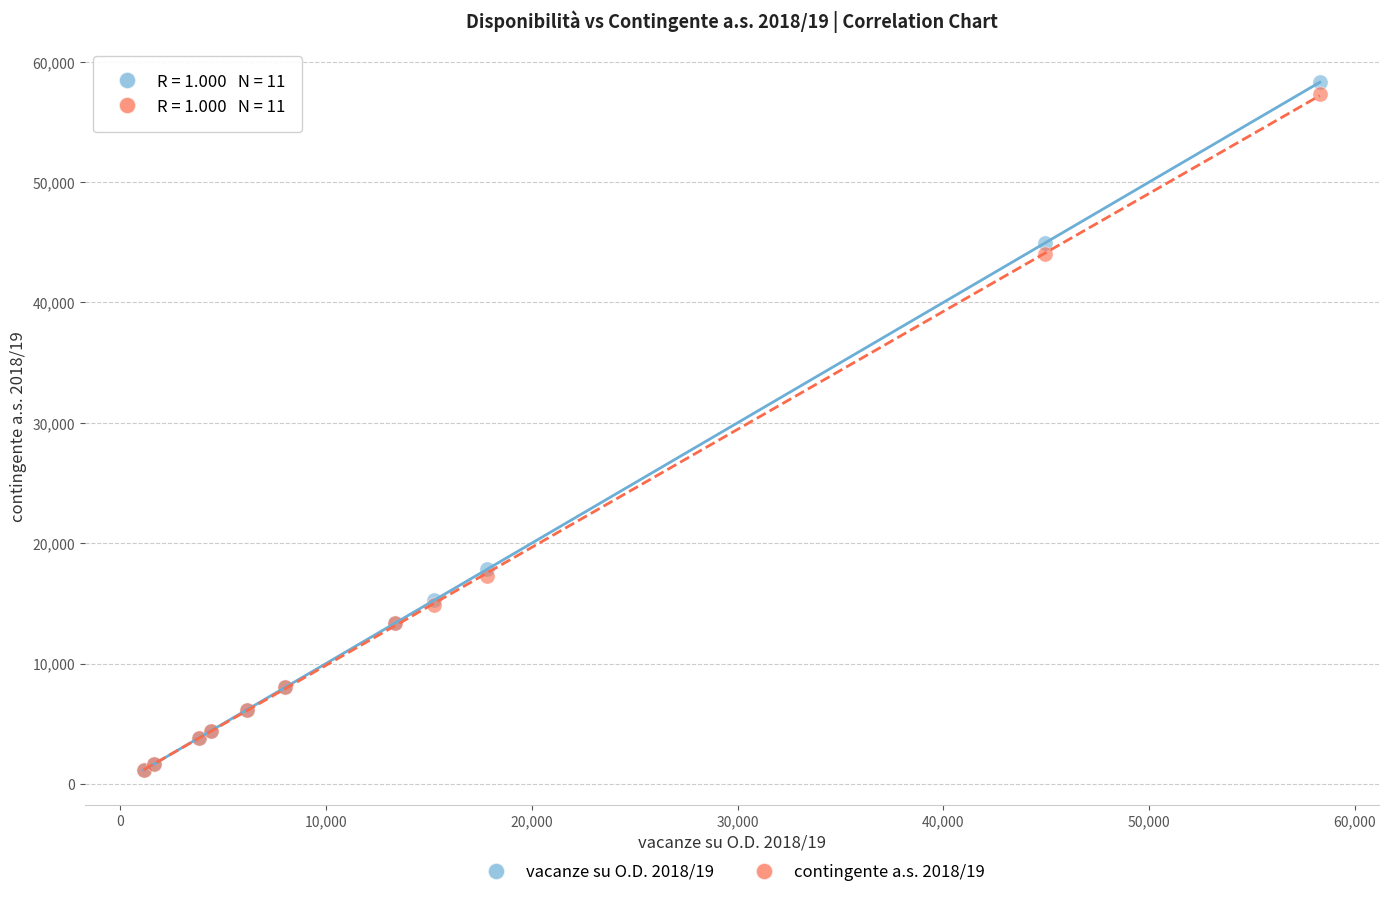

Which series has the largest Y range (max minus min)?

vacanze su O.D. 2018/19